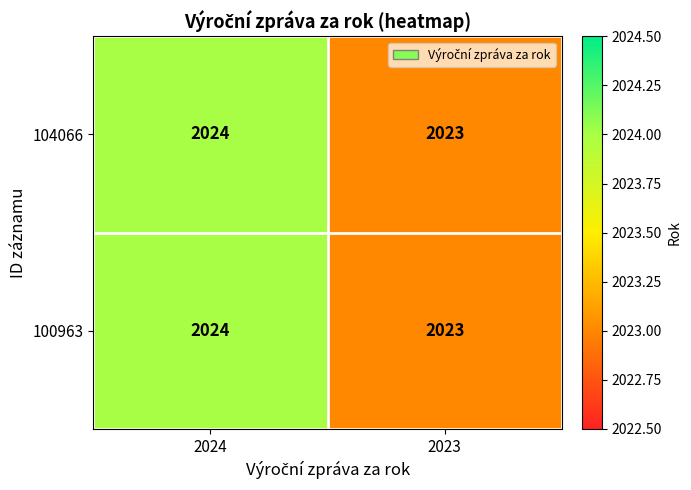

Which label corresponds to the smallest value in the chart?

2023